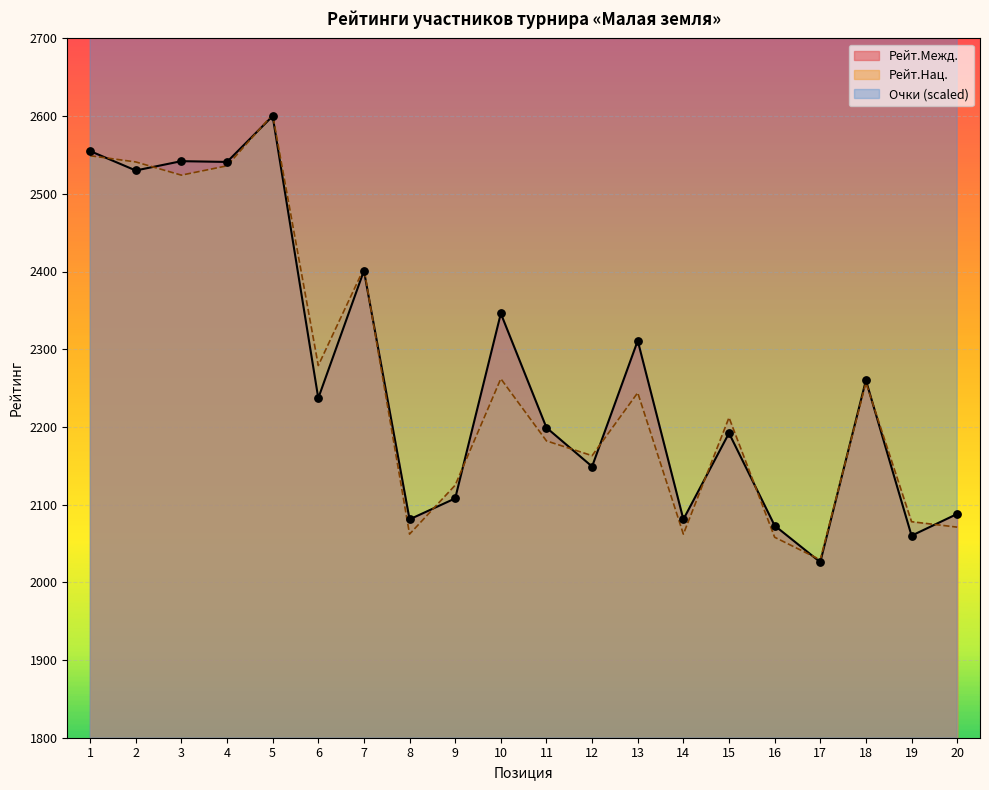

What is the total value across all series at 10?

4608